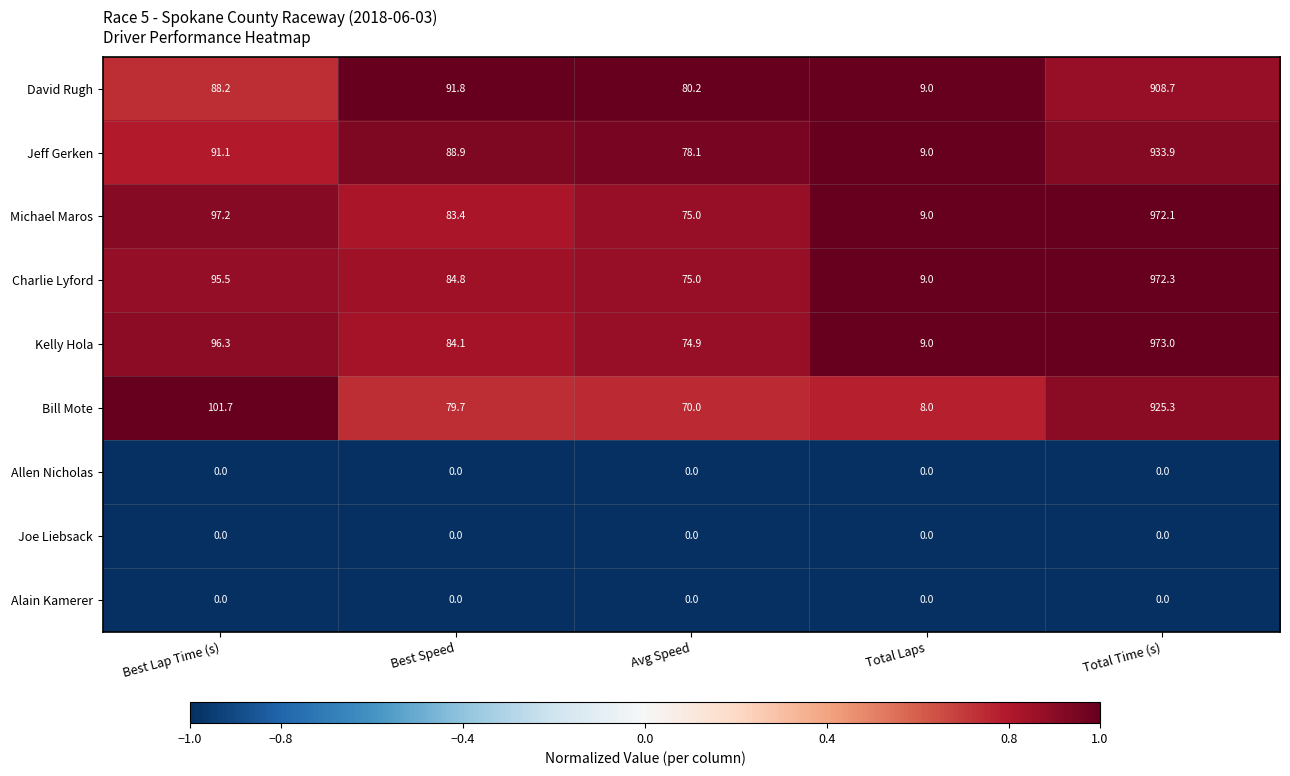

Which category has the highest value across all series?

Total Time (s)